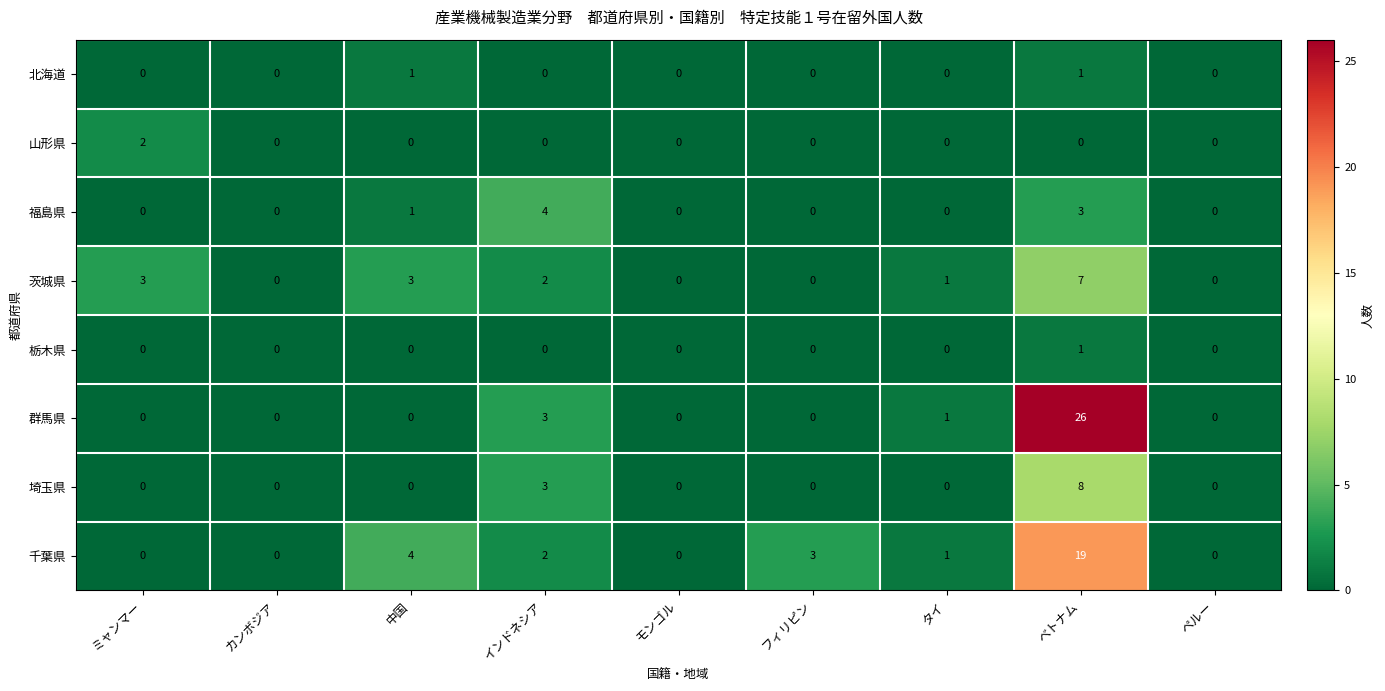

Which series has the largest total across all categories?

群馬県